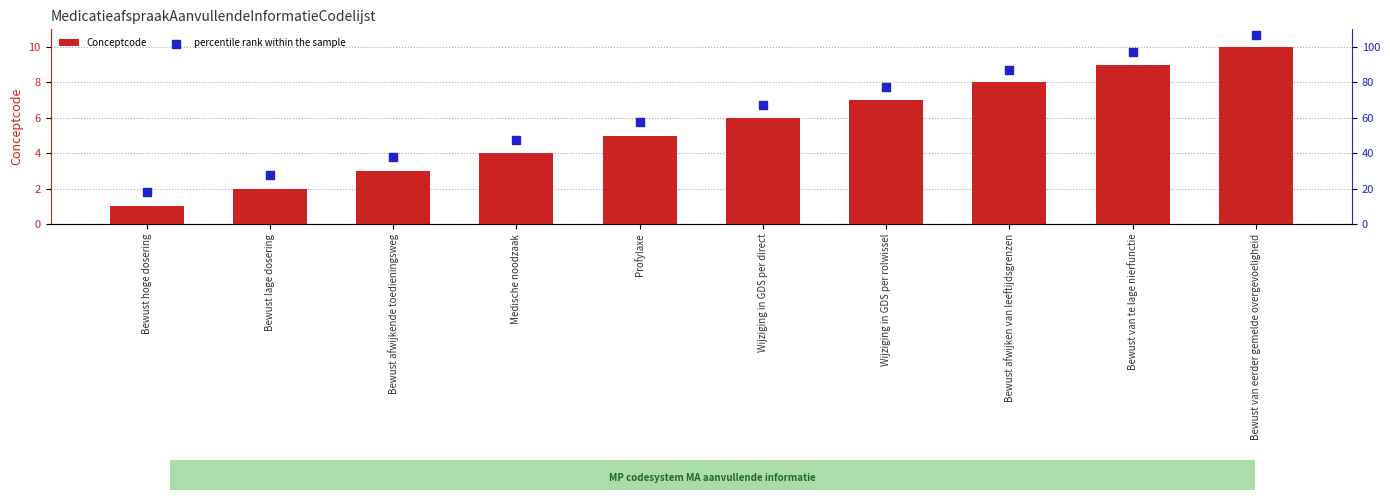

Which series reaches the maximum Y coordinate?

percentile rank within the sample